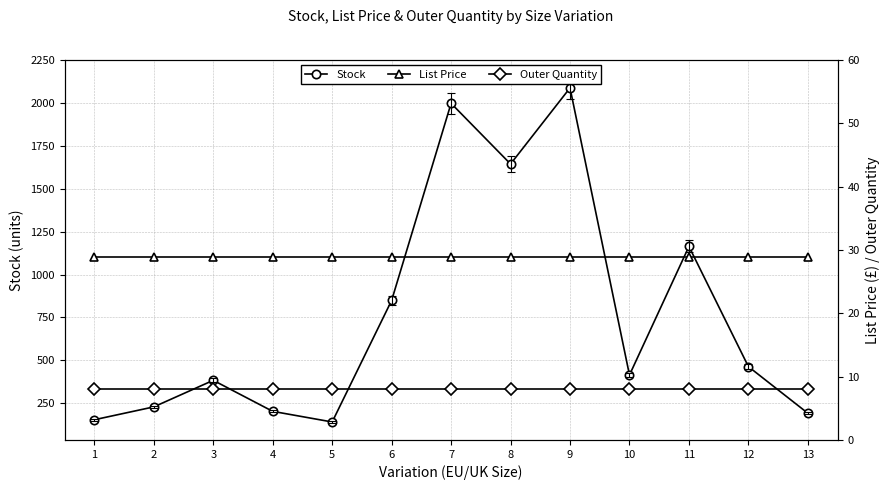

True or false: List Price has more than 2 points higher than both neighbors.

False